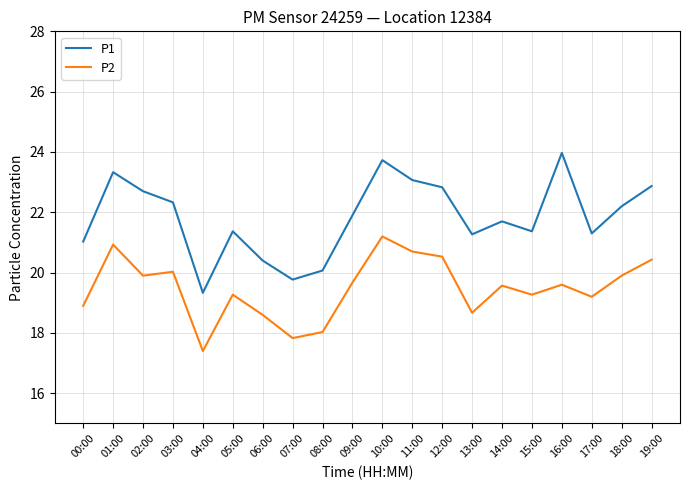

What is the highest value of the P2 series?

21.2